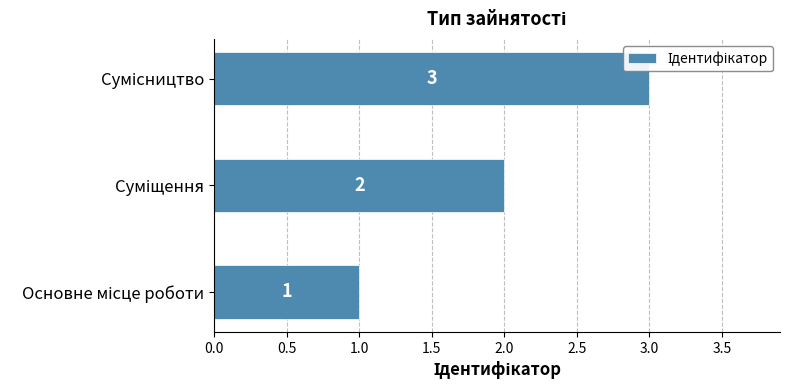

Count the values in the range 1 to 3.

3